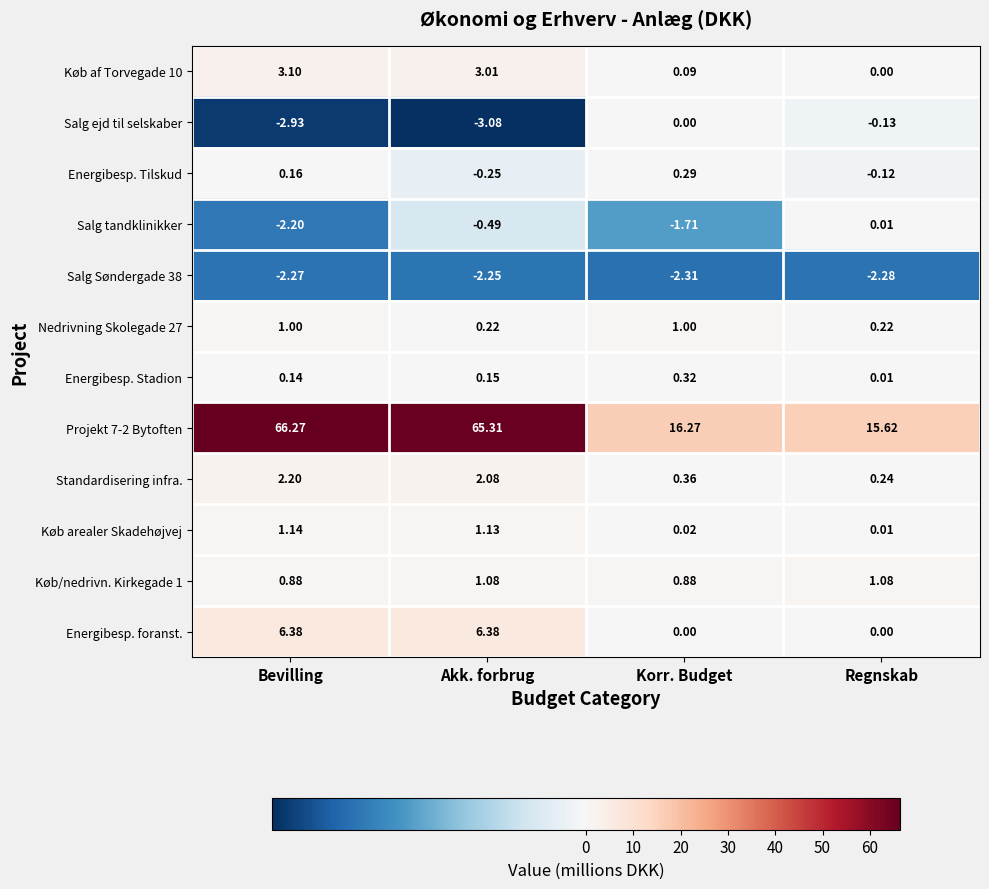

Is the value of Køb af Torvegade 10 at Akk. forbrug greater than the value of Salg Søndergade 38 at Akk. forbrug?

Yes